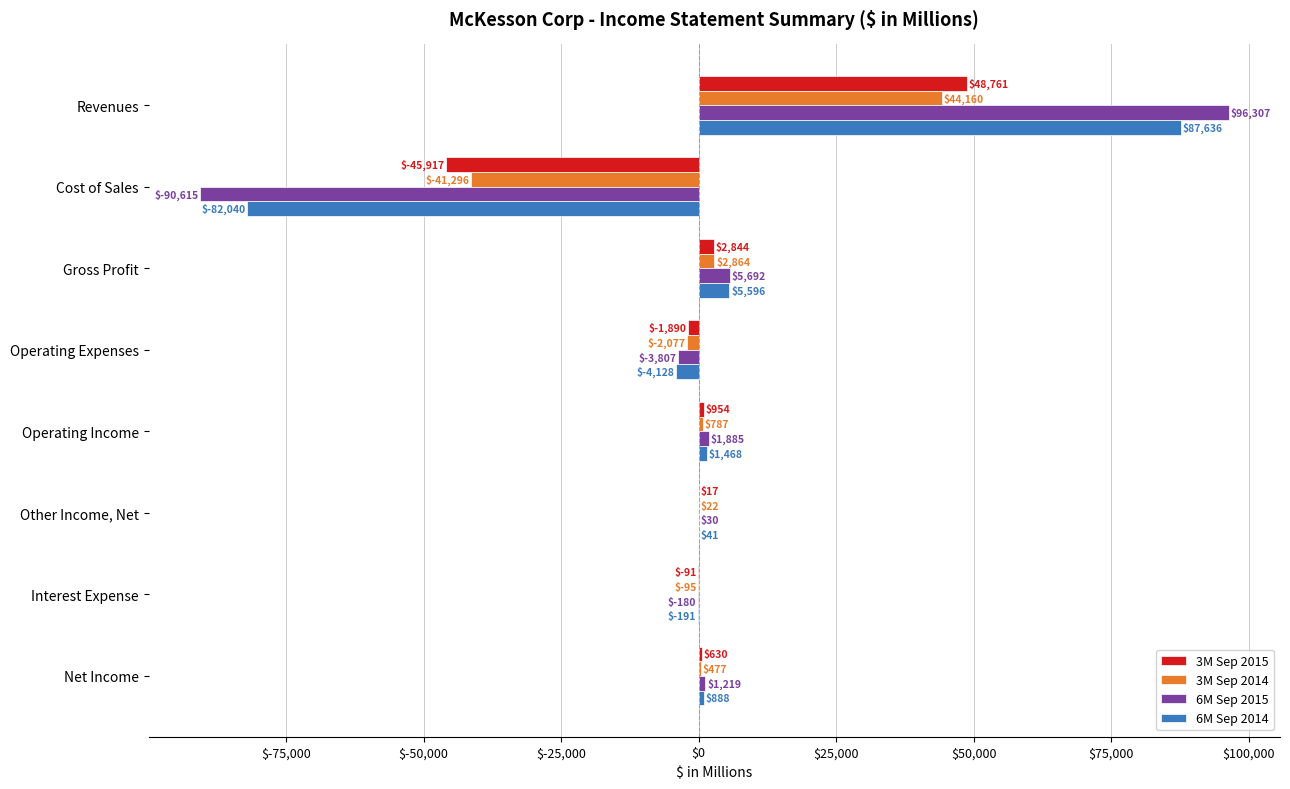

The 3M Sep 2014 series shows -41296 at Cost of Sales. True or false?

True